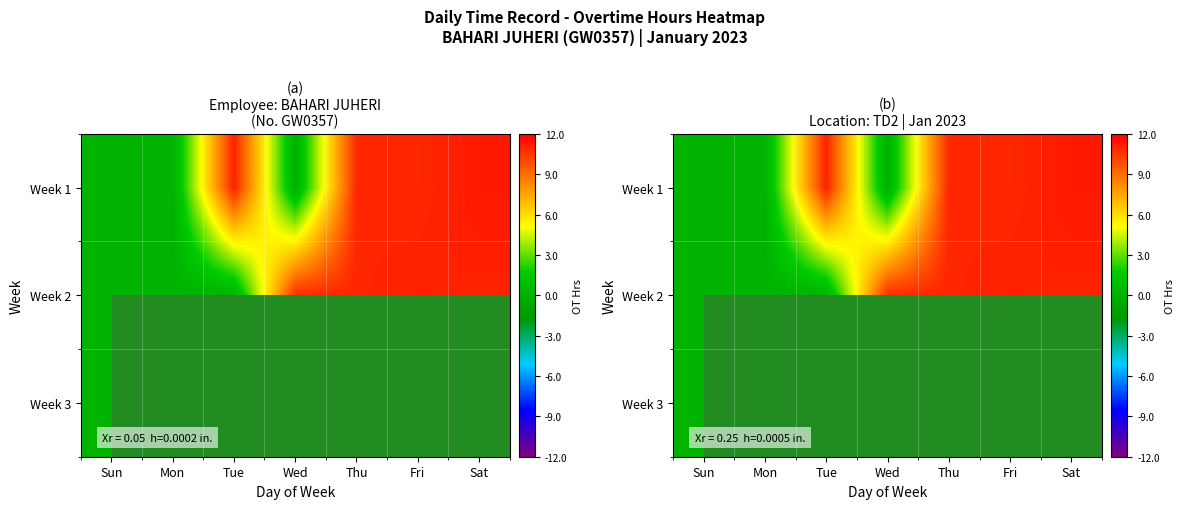

What is the difference between the Week 1 values at Sun and Thu?

10.9